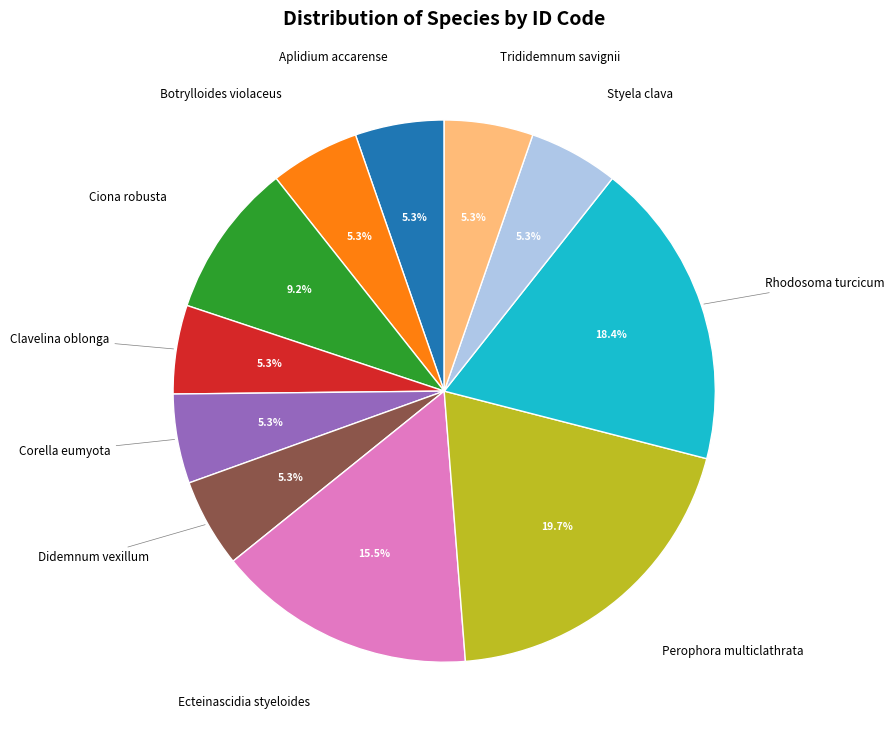

Is there any slice that represents more than half of the pie?

No